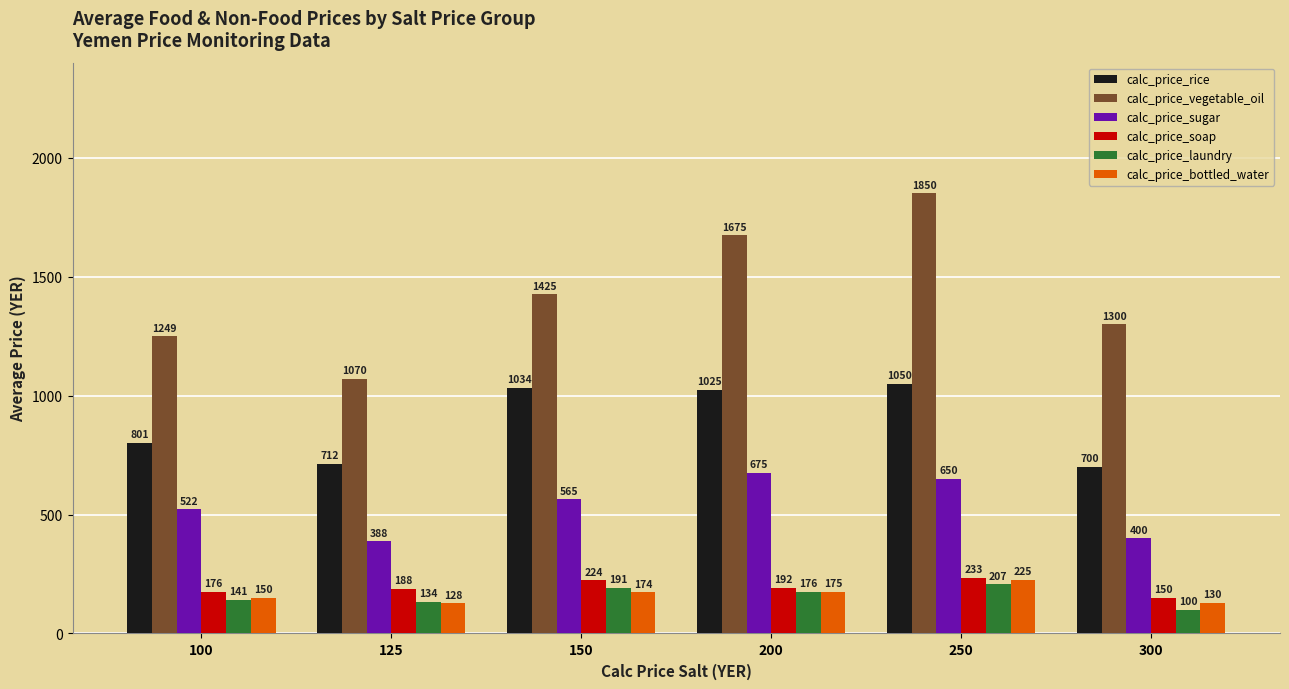

What is the total value across all series at 250?

4215.0